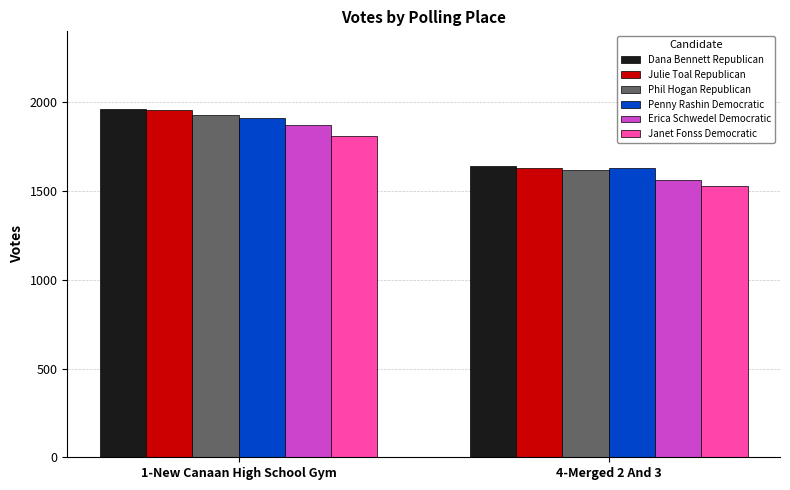

Reading right to left, extract all data points from this chart.

Dana Bennett Republican: 1639	1962
Julie Toal Republican: 1630	1959
Phil Hogan Republican: 1619	1931
Penny Rashin Democratic: 1628	1913
Erica Schwedel Democratic: 1562	1875
Janet Fonss Democratic: 1526	1810